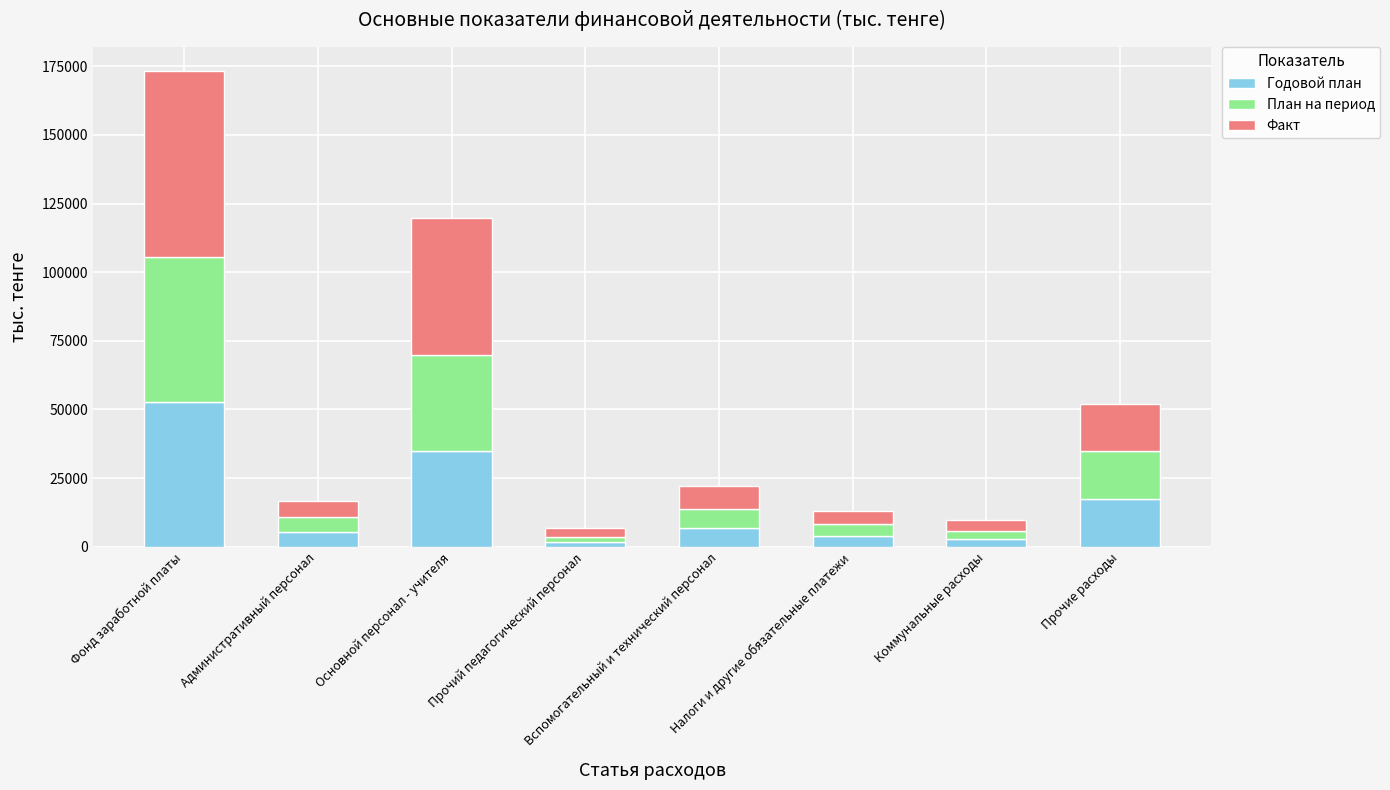

At which category is the sum across all series the highest?

Фонд заработной платы